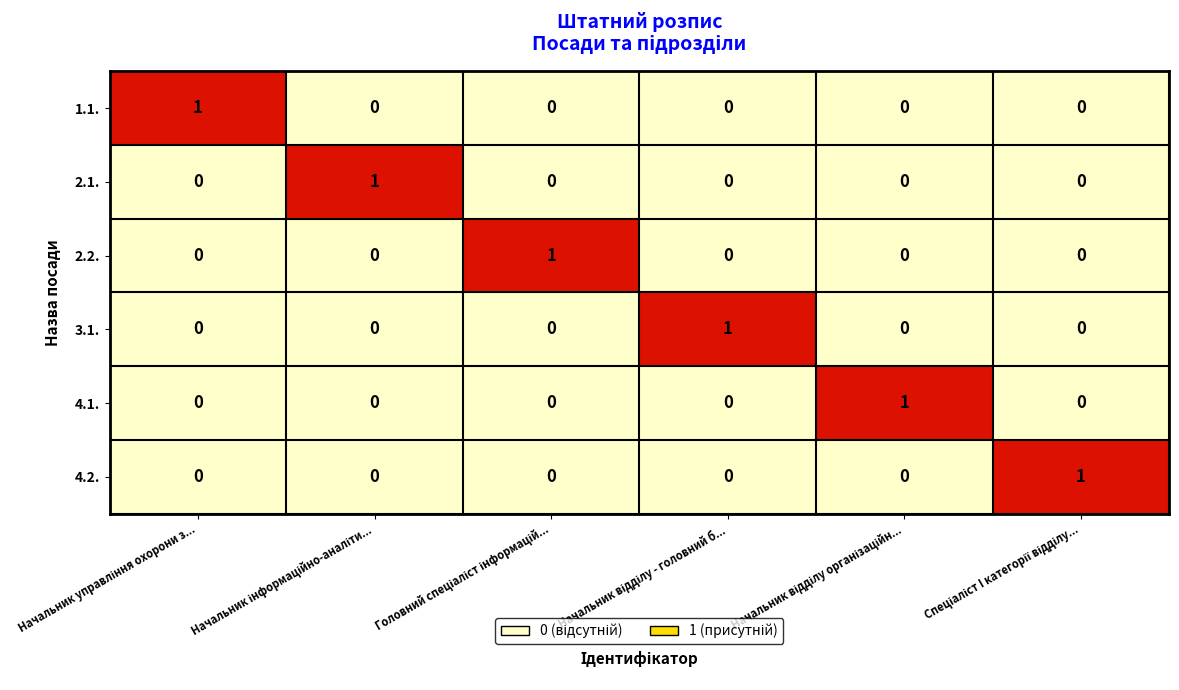

At how many categories does at least one series exceed 0?

6